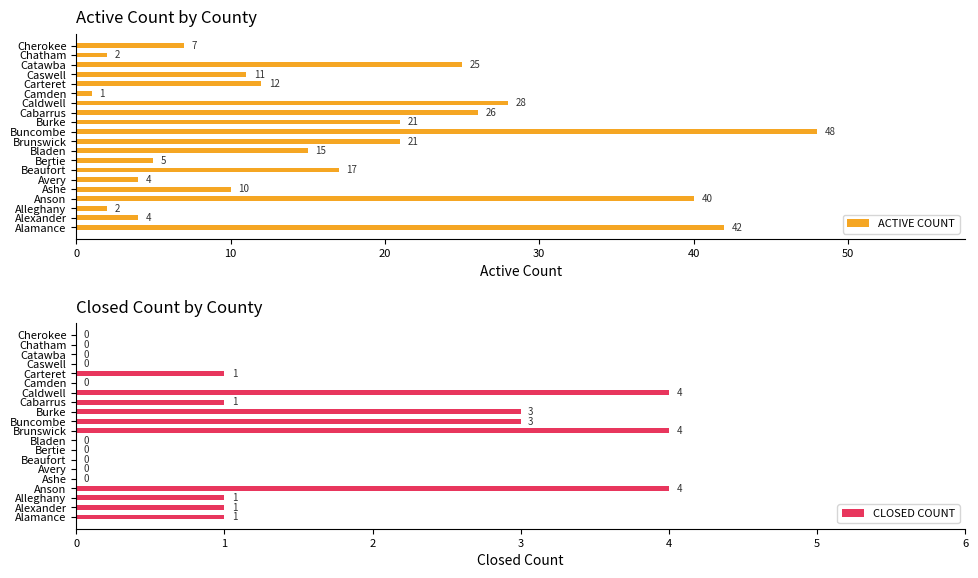

How many groups of bars are there?

20